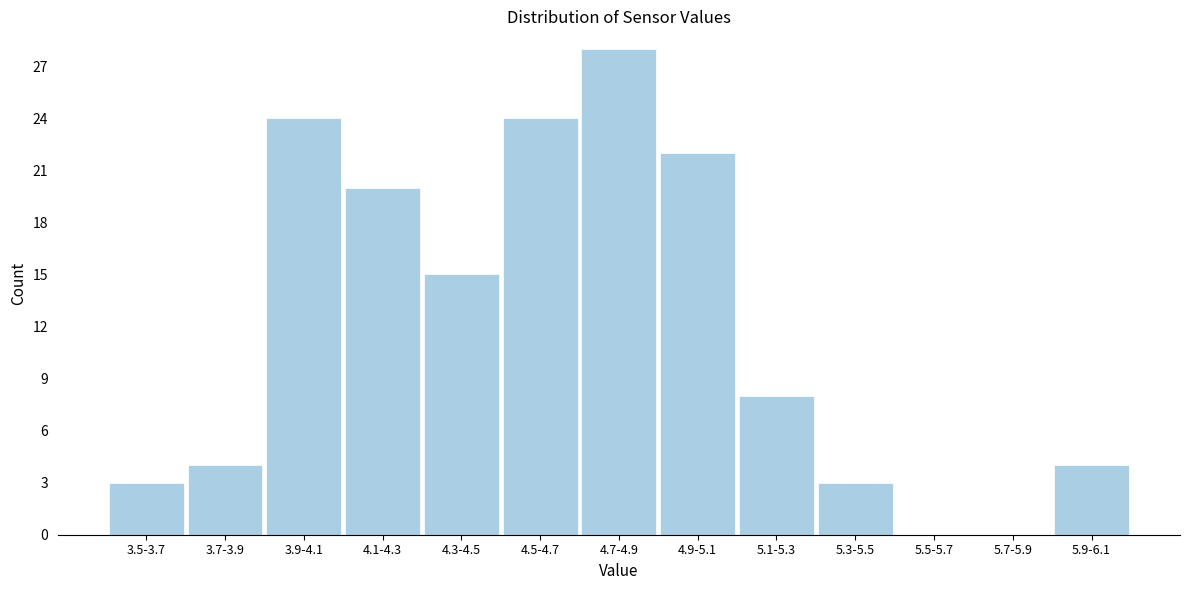

Reading left to right, extract all data points from this chart.

3.5-3.7=3	3.7-3.9=4	3.9-4.1=24	4.1-4.3=20	4.3-4.5=15	4.5-4.7=24	4.7-4.9=28	4.9-5.1=22	5.1-5.3=8	5.3-5.5=3	5.5-5.7=0	5.7-5.9=0	5.9-6.1=4